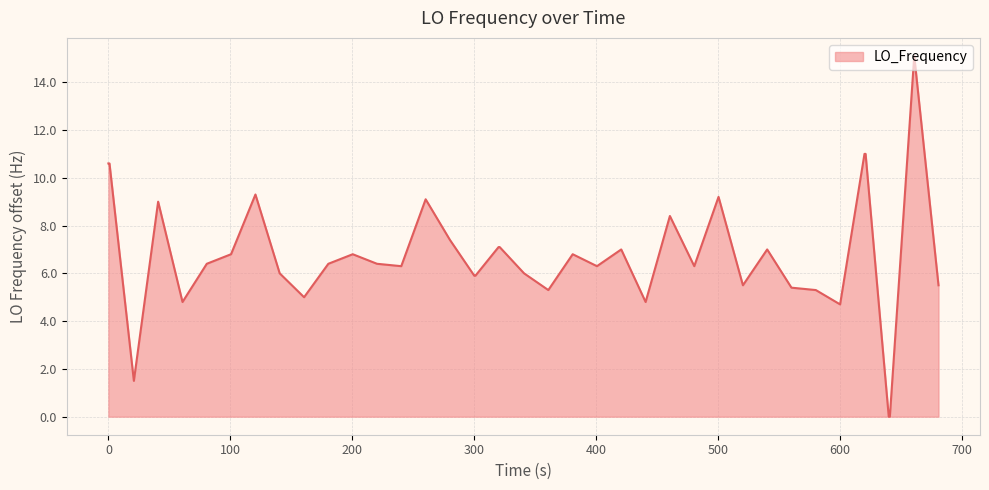

What is the greatest value displayed?

15.1